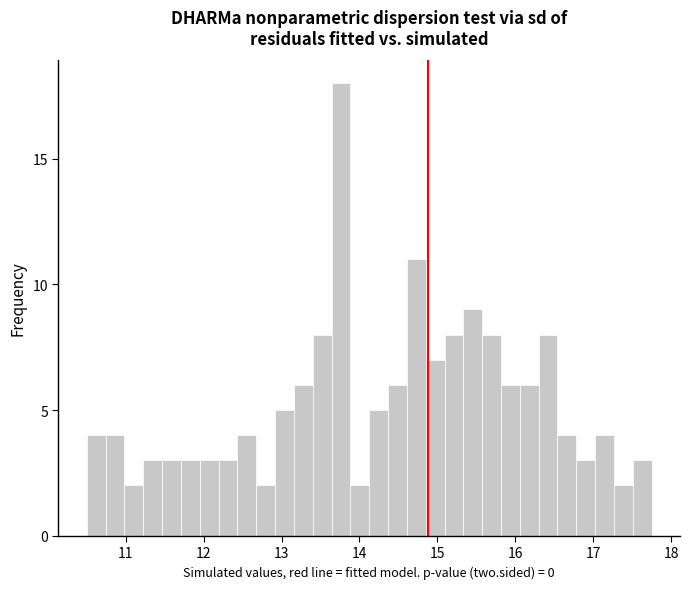

Read against the x-axis, roughly where is the centre of the tallest bar?

13.8